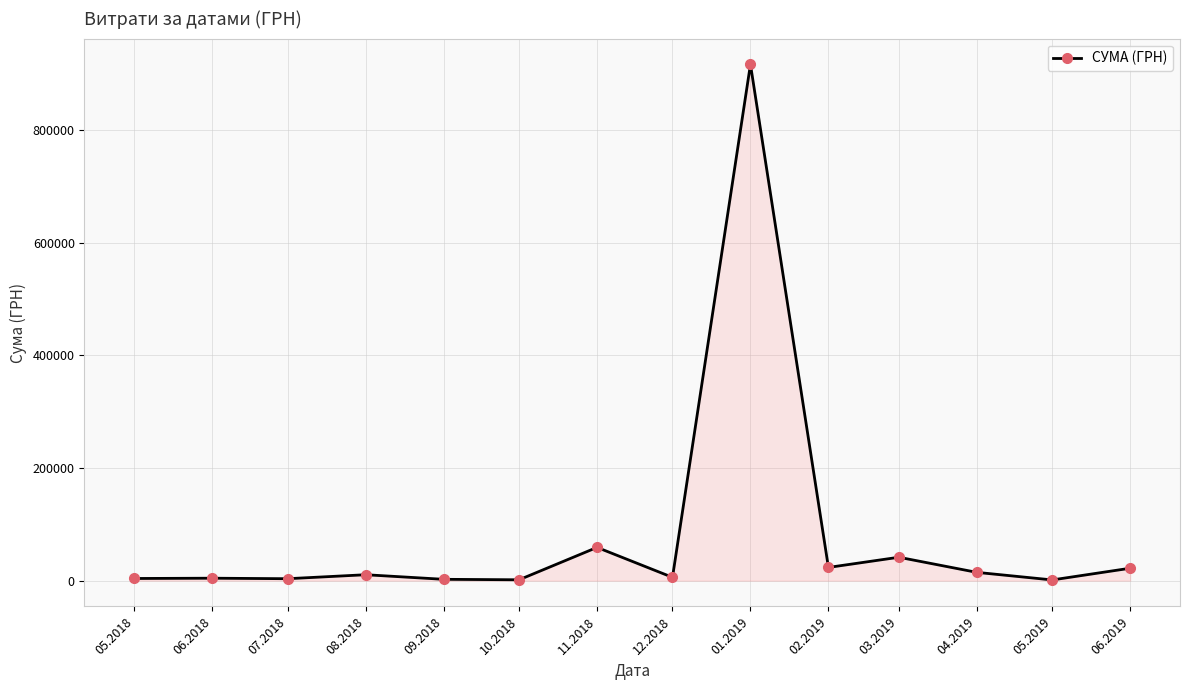

What is the value of the 10th point from the left?

23435.3